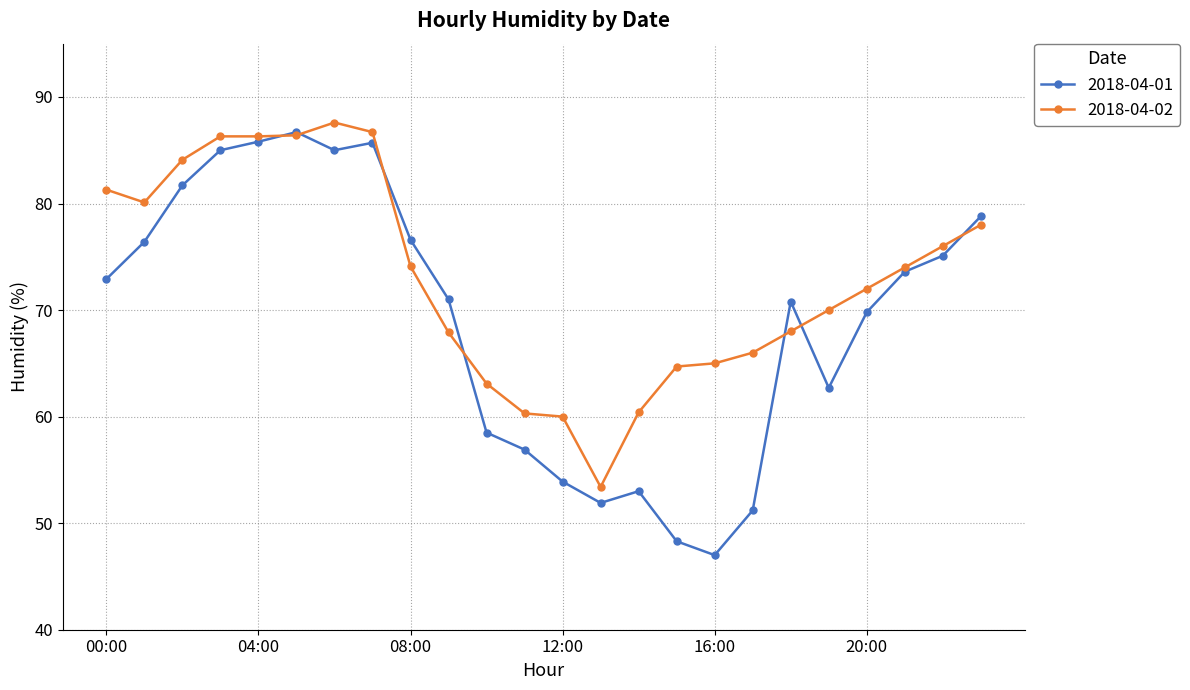

What is the highest value of the 2018-04-01 series?

86.7